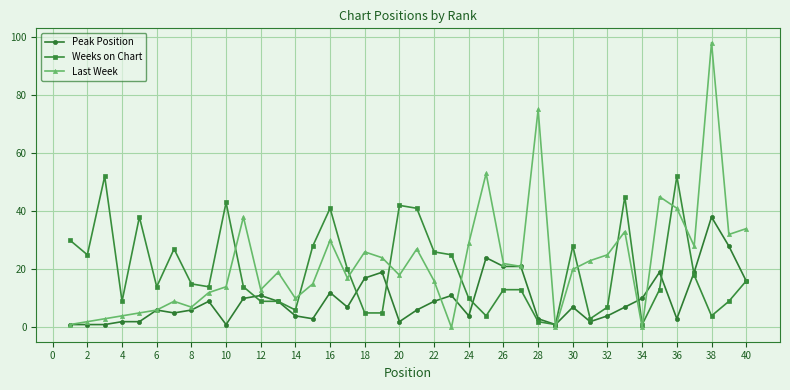

True or false: Peak Position and Last Week cross at least once.

True